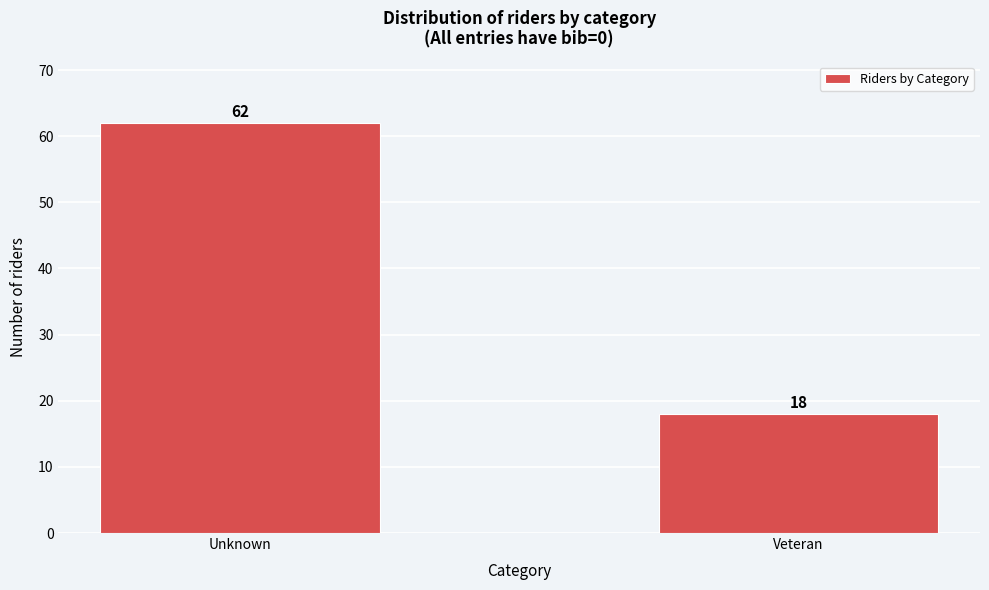

Reading left to right, what are all the values shown in this chart?

Unknown=62	Veteran=18